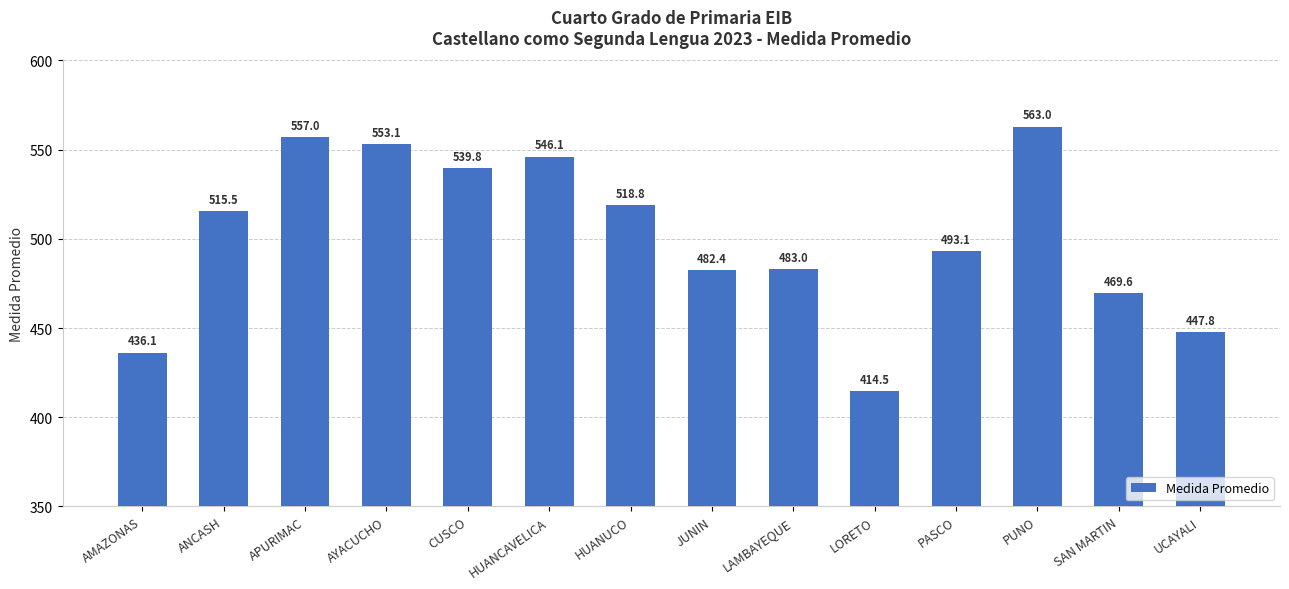

Reading right to left, extract all data points from this chart.

UCAYALI=447.8	SAN MARTIN=469.6	PUNO=563.0	PASCO=493.1	LORETO=414.5	LAMBAYEQUE=483.0	JUNIN=482.4	HUANUCO=518.8	HUANCAVELICA=546.1	CUSCO=539.8	AYACUCHO=553.1	APURIMAC=557.0	ANCASH=515.5	AMAZONAS=436.1